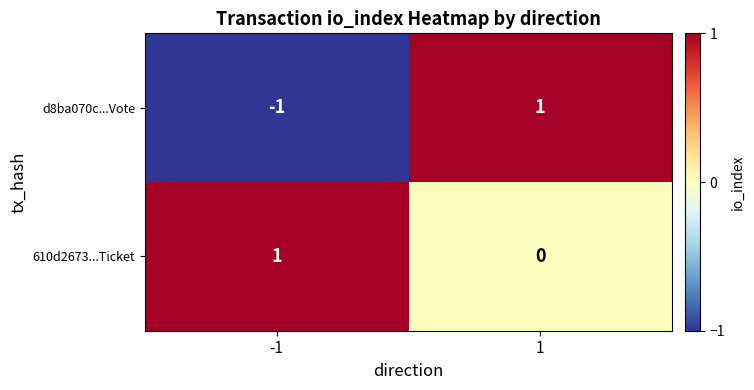

At 1, list the series in order from smallest to largest.

610d2673...Ticket, d8ba070c...Vote